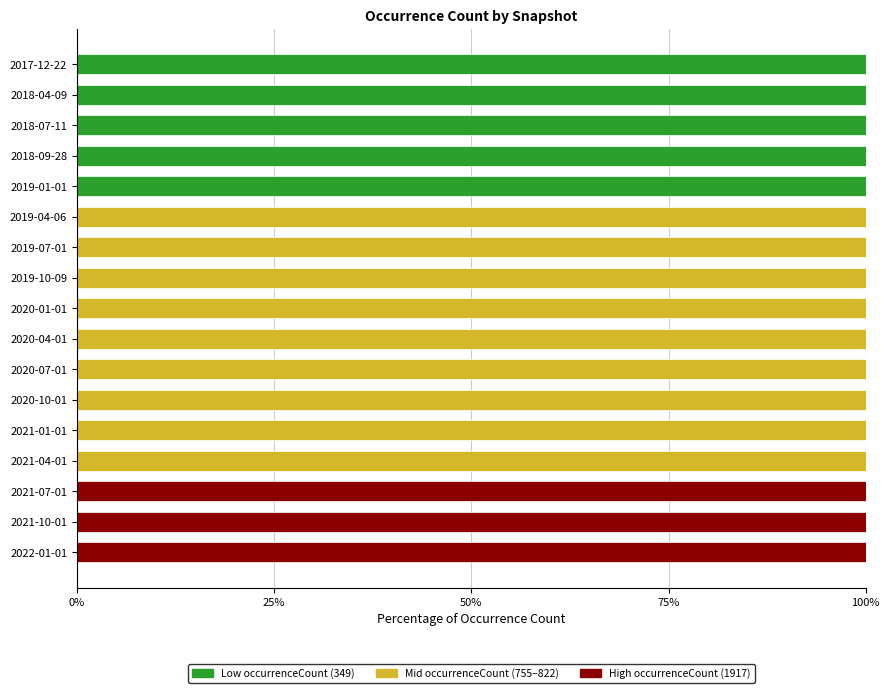

What is the total value across all series at 2019-04-06?

100